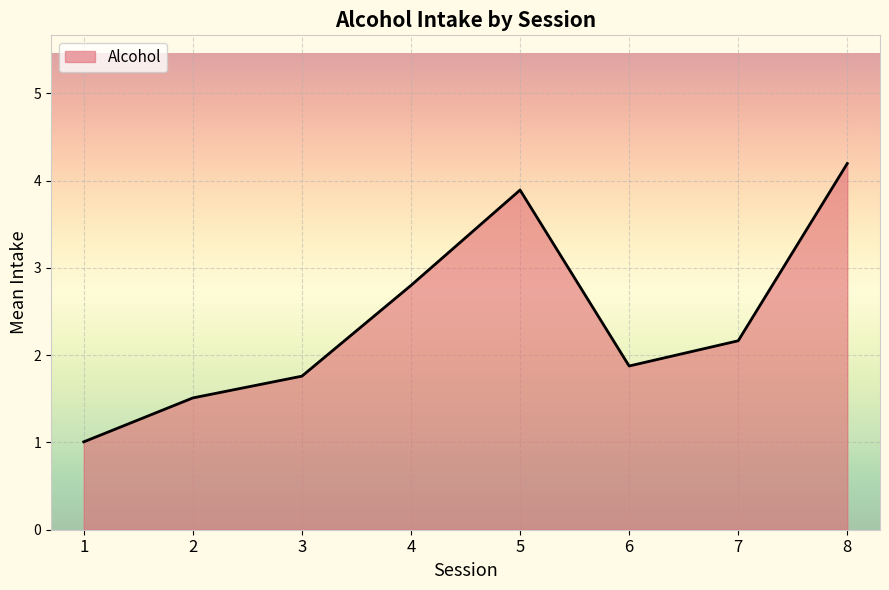

Where is the first local maximum?

5